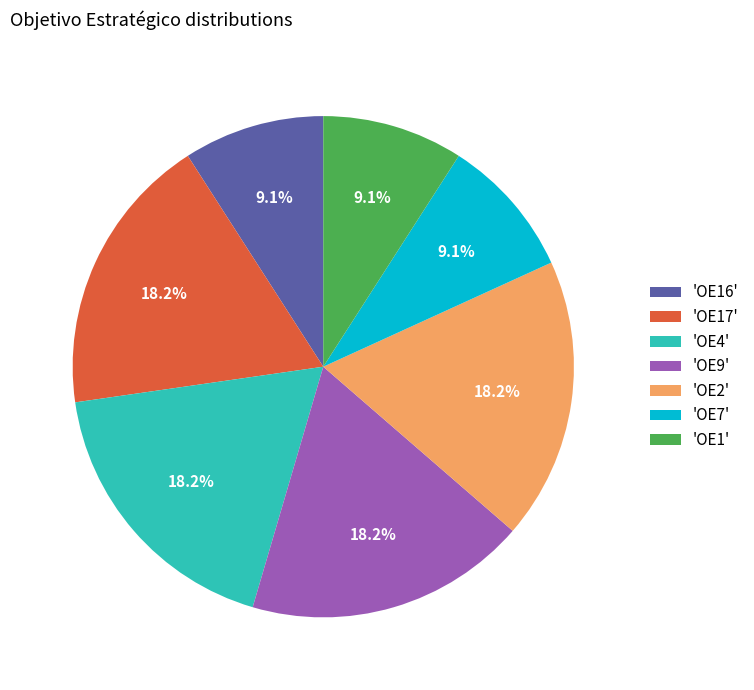

How many segments does this pie chart have?

7